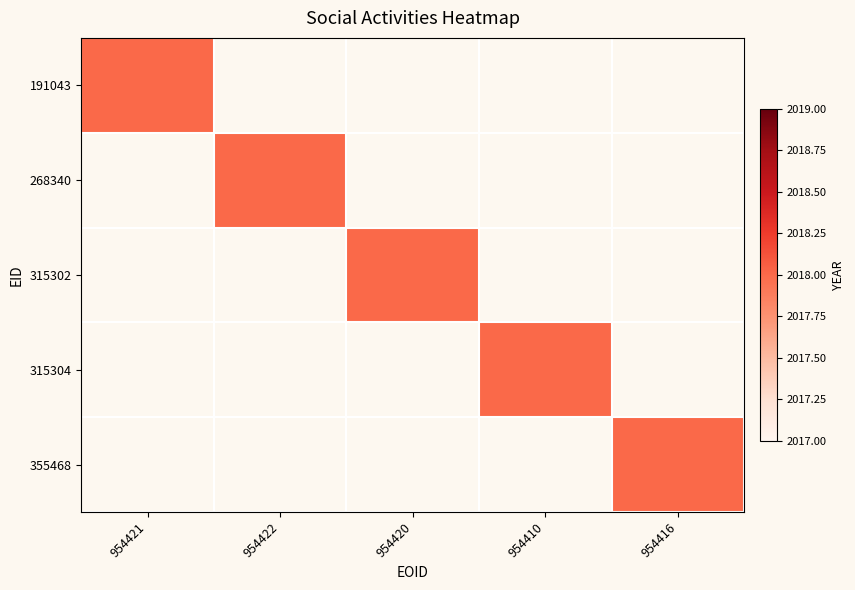

Reading right to left, transcribe all the data shown in this chart.

954421: 0	0	0	0	2018
954422: 0	0	0	2018	0
954420: 0	0	2018	0	0
954410: 0	2018	0	0	0
954416: 2018	0	0	0	0